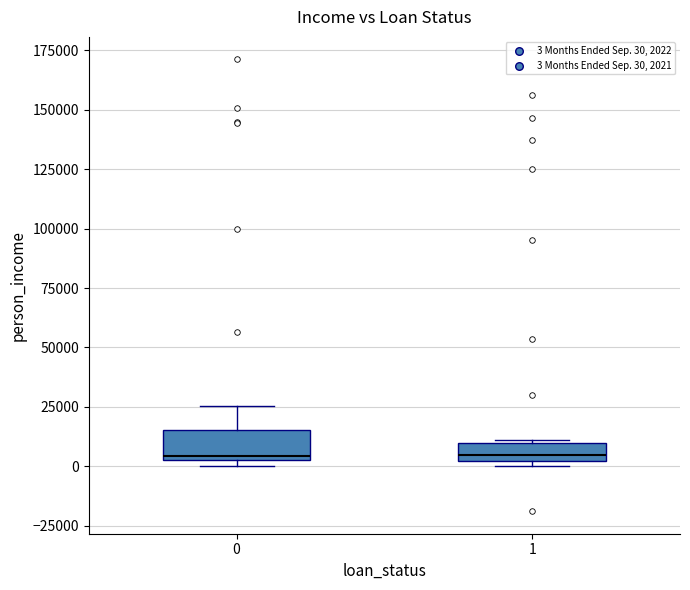

Which box is the tallest, from its lower edge to its upper edge?

0